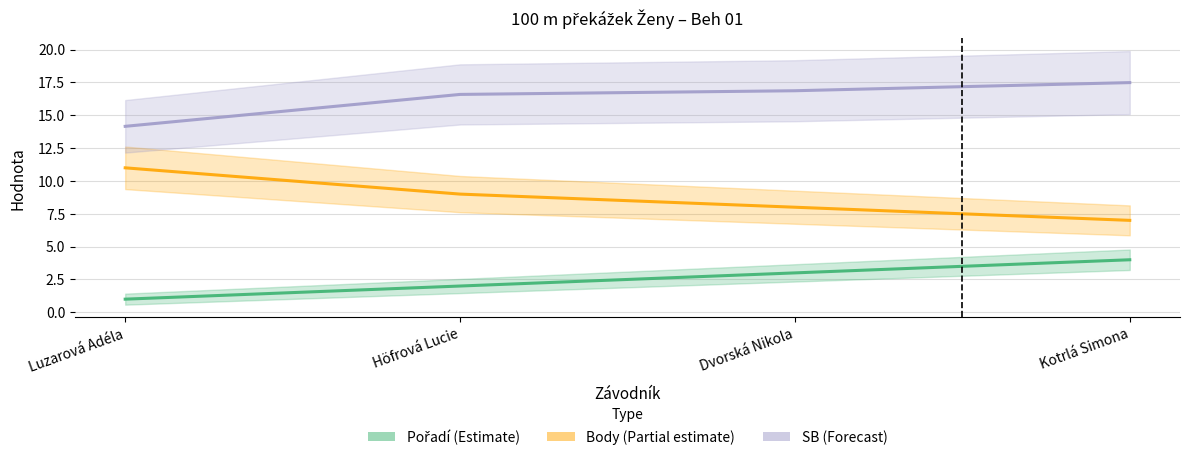

Rank the series at Höfrová Lucie from highest to lowest value.

SB, Body, Pořadí